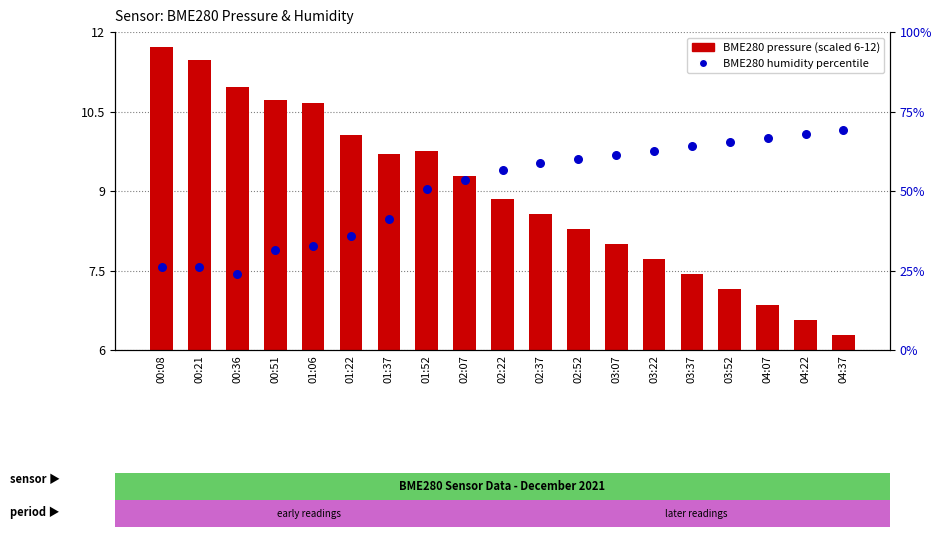

At how many categories does at least one series exceed 37?

13